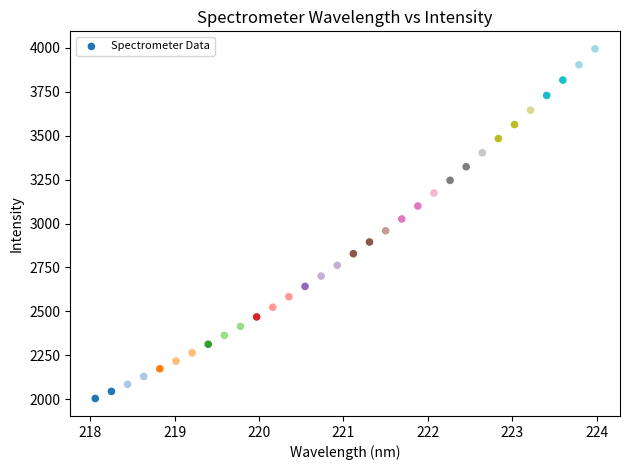

What is the range of X values (max minus min)?

5.9